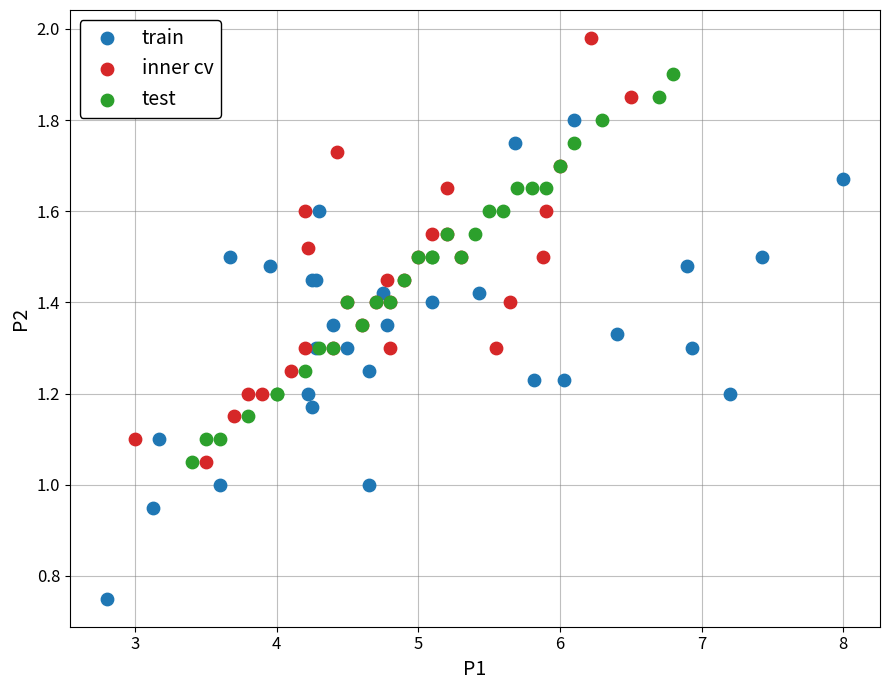

Which series has the widest spread of Y values?

train